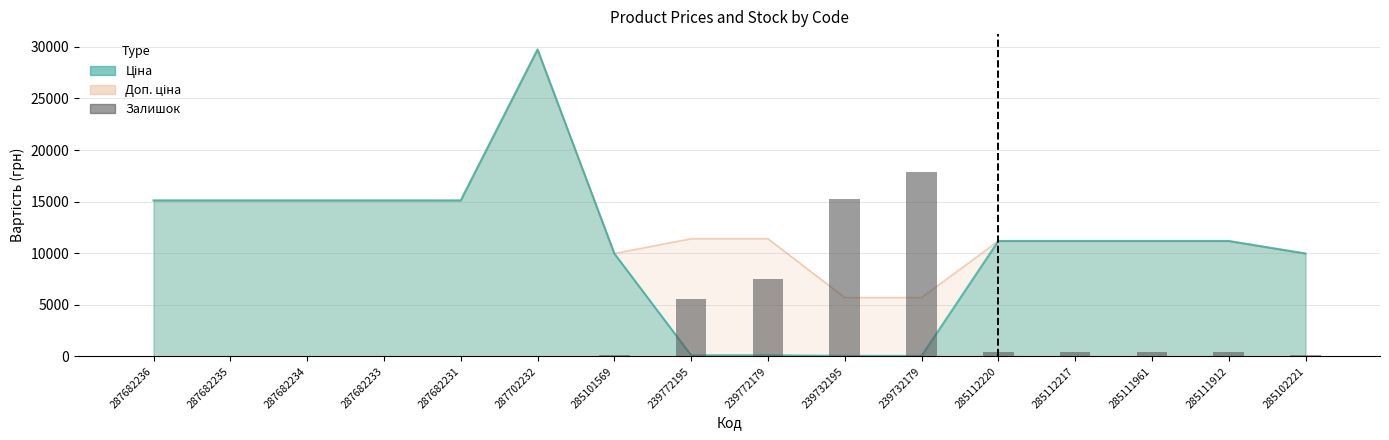

Between 285112217 and 239732195, which is larger?

239732195